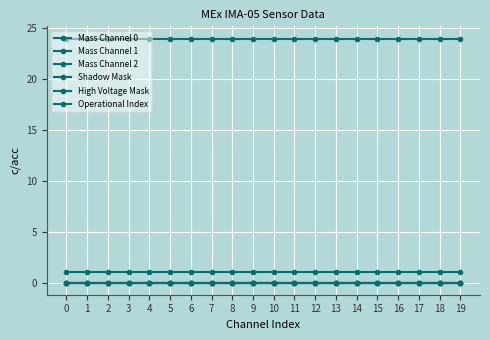

What is the total value across all series at 7?

25